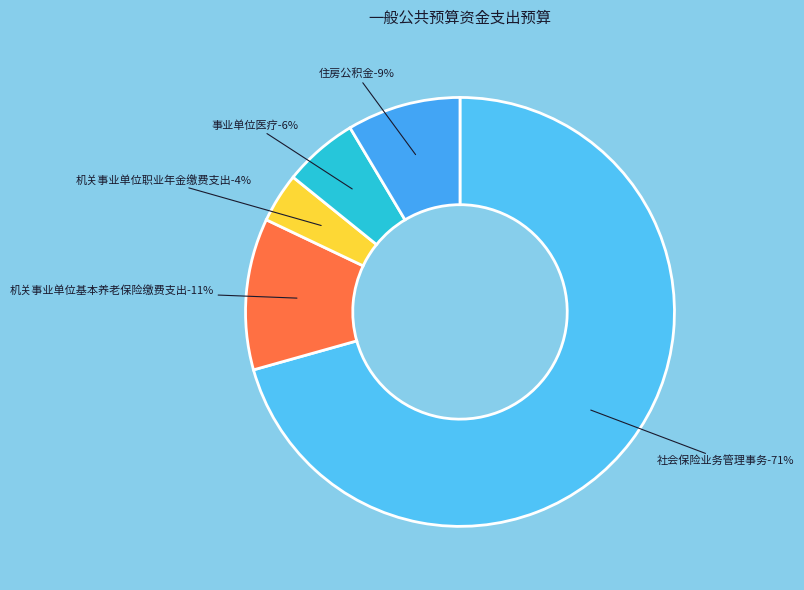

Which slice is the largest?

社会保险业务管理事务